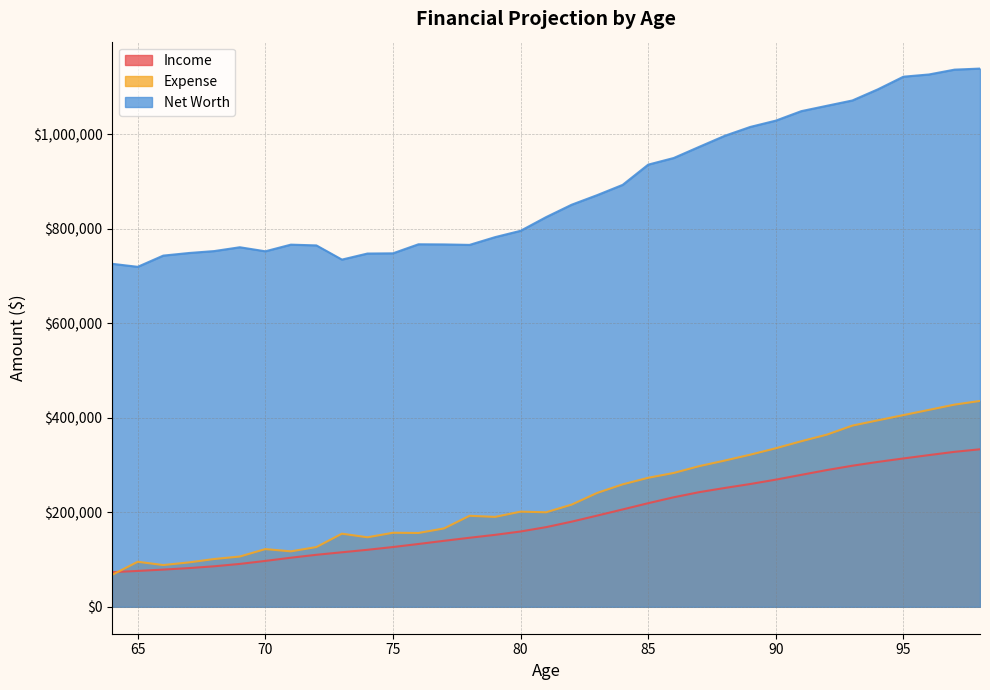

How many lines are shown in the chart?

3